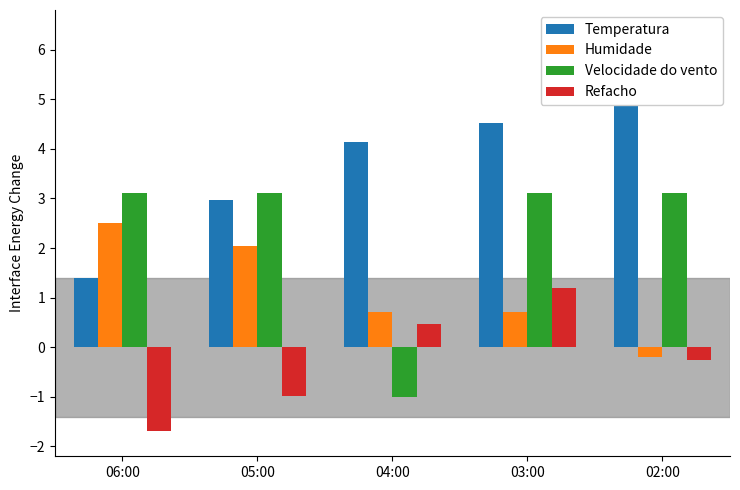

The value of Temperatura at 05:00 is 1.8. True or false?

False